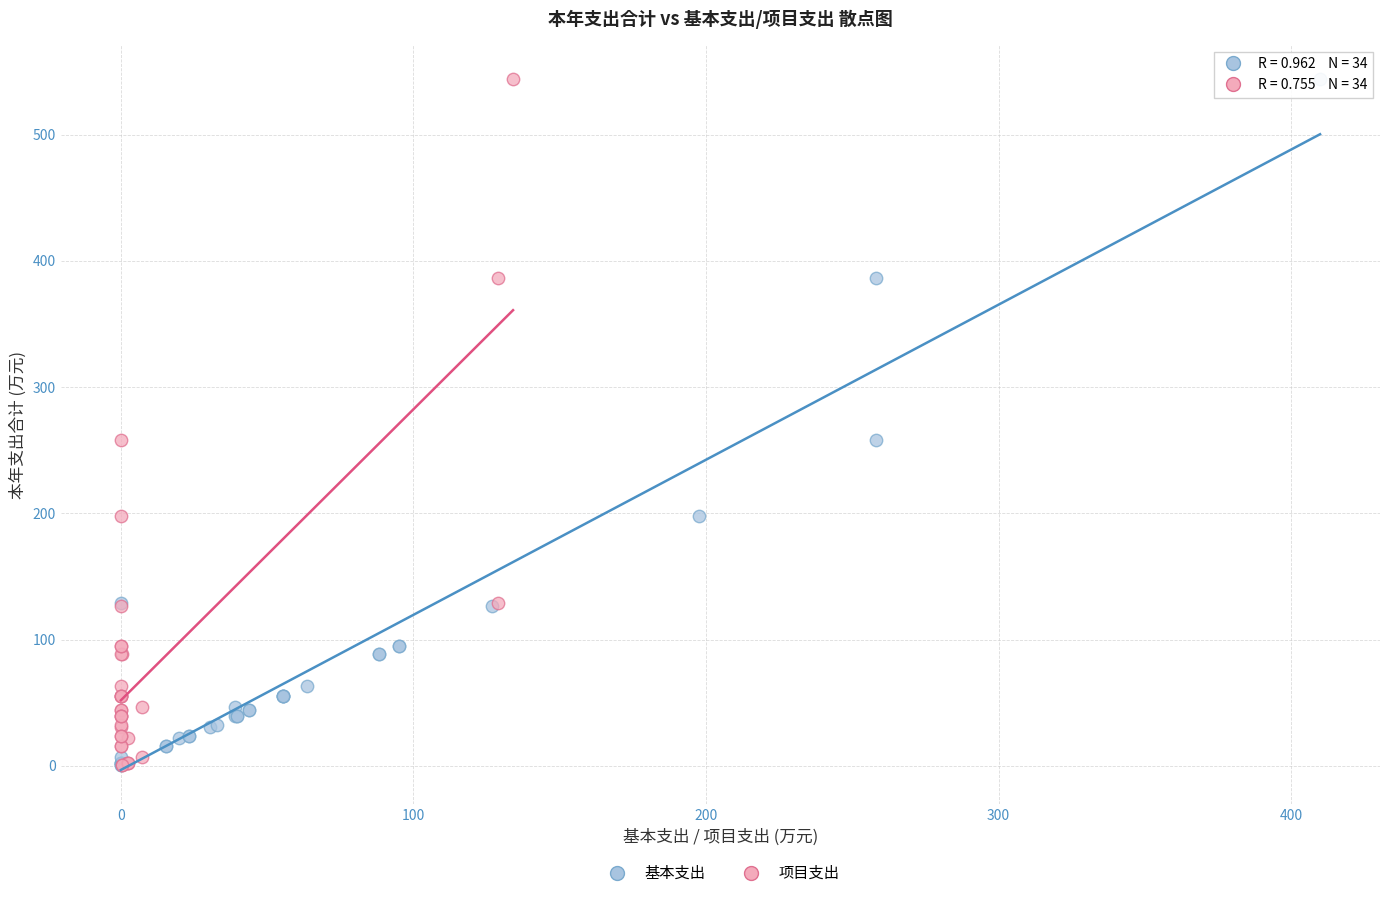

What are all the series names shown in the legend?

基本支出, 项目支出